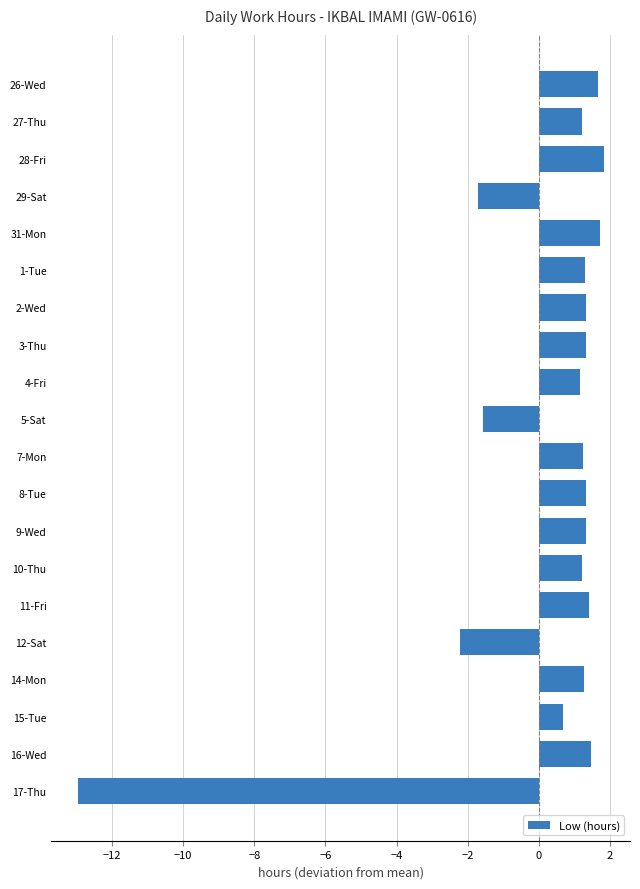

Is it true that the value at 2-Wed is 0.7?

False